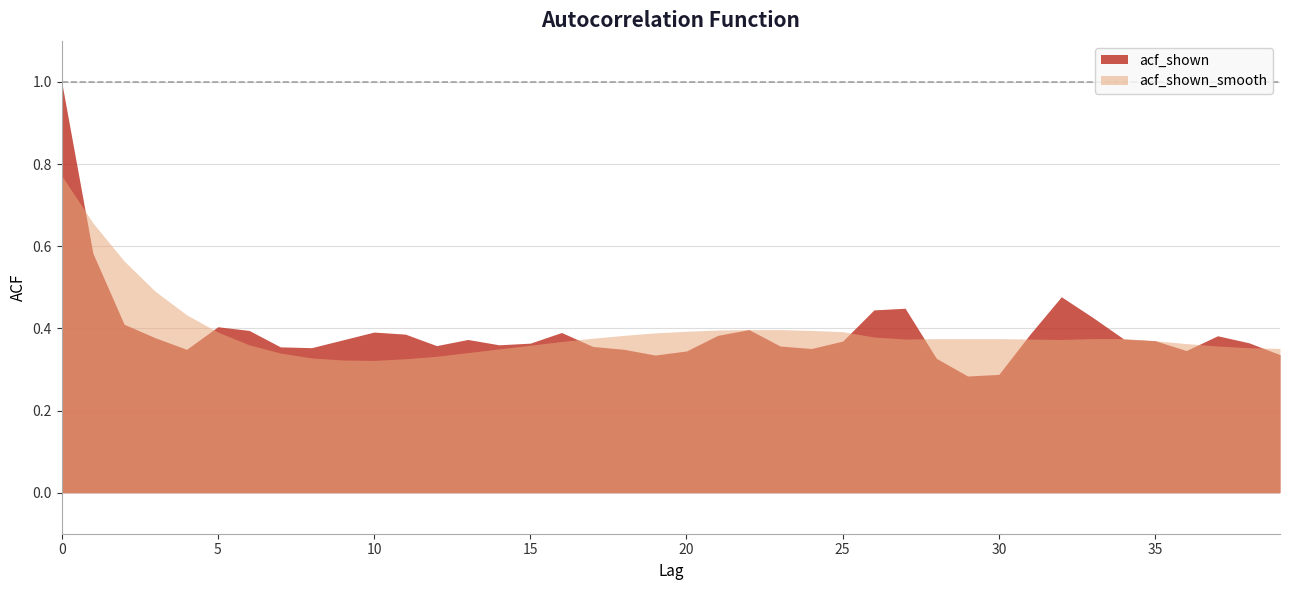

Which series has the widest spread of values?

acf_shown